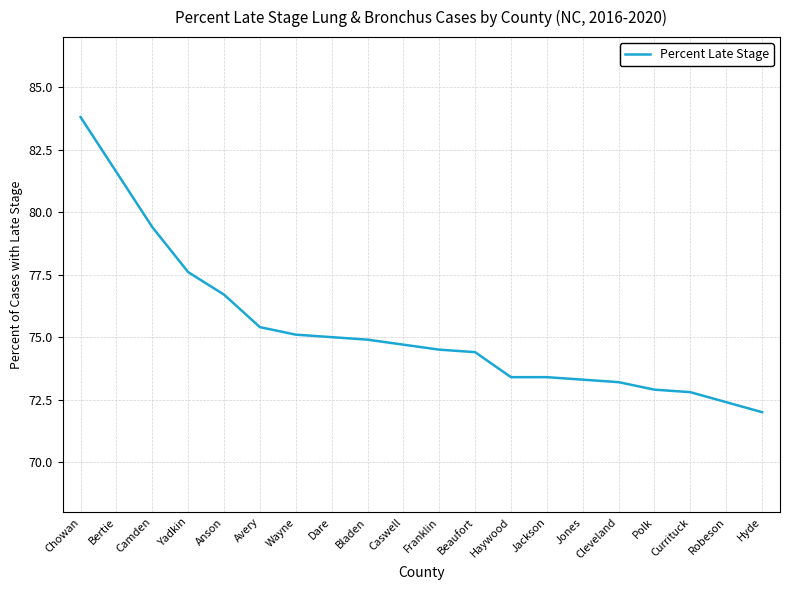

The chart shows a value of 73.4 at Haywood. True or false?

True